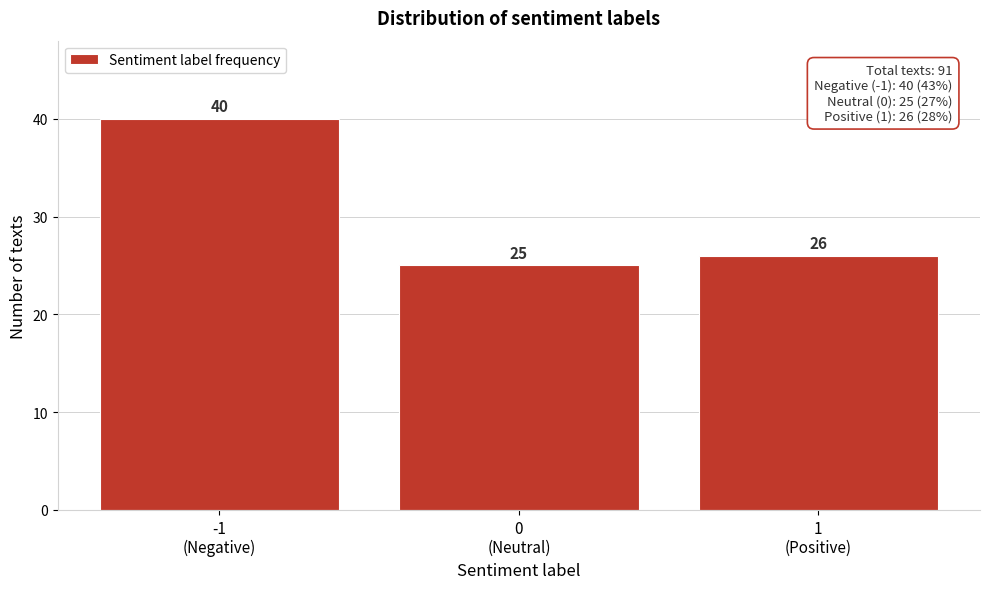

Reading left to right, list all the values displayed in this chart.

40	25	26